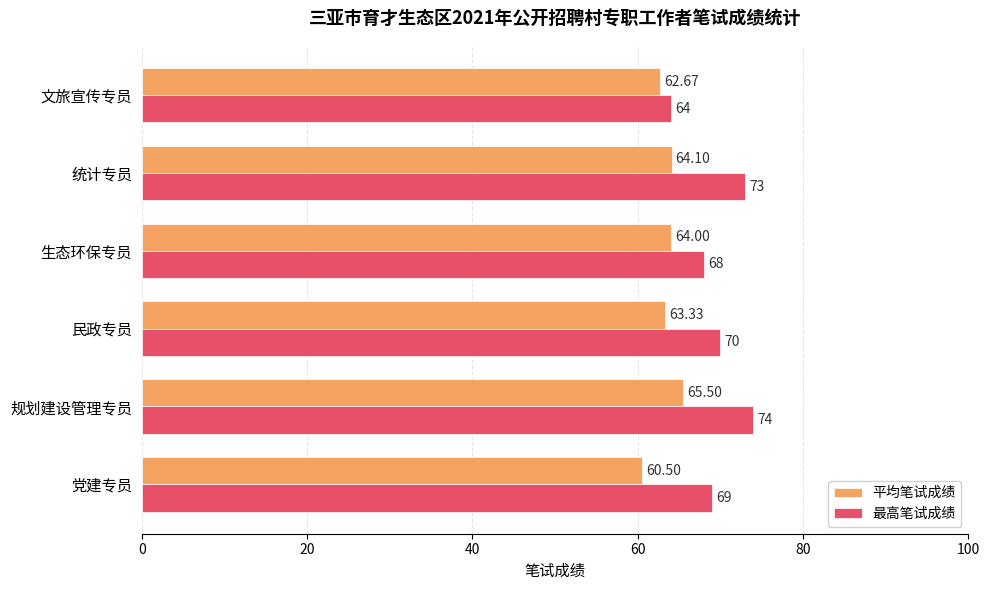

At how many categories does at least one series exceed 63?

6